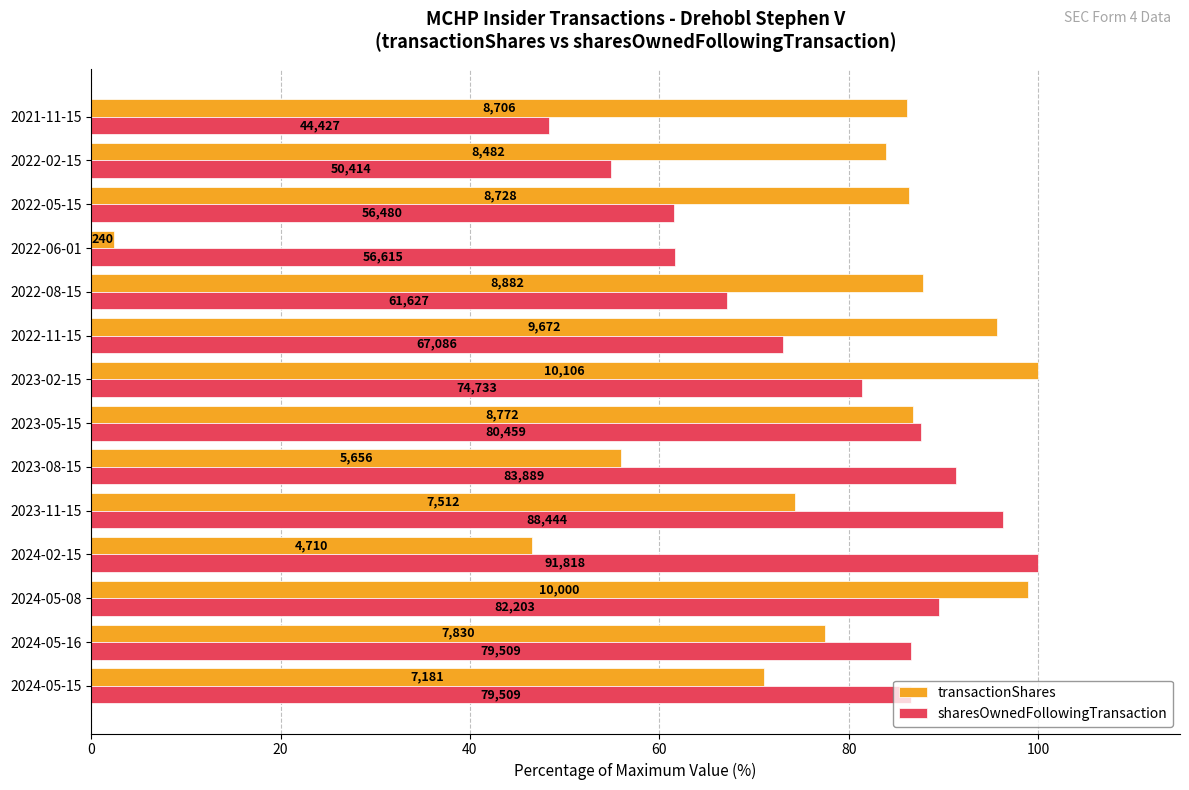

What are all the series names shown in the legend?

transactionShares, sharesOwnedFollowingTransaction